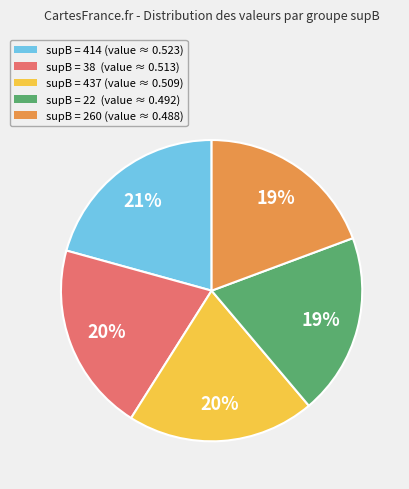

Is the sum of supB = 260 (value ≈ 0.488) and supB = 414 (value ≈ 0.523) greater than half?

No